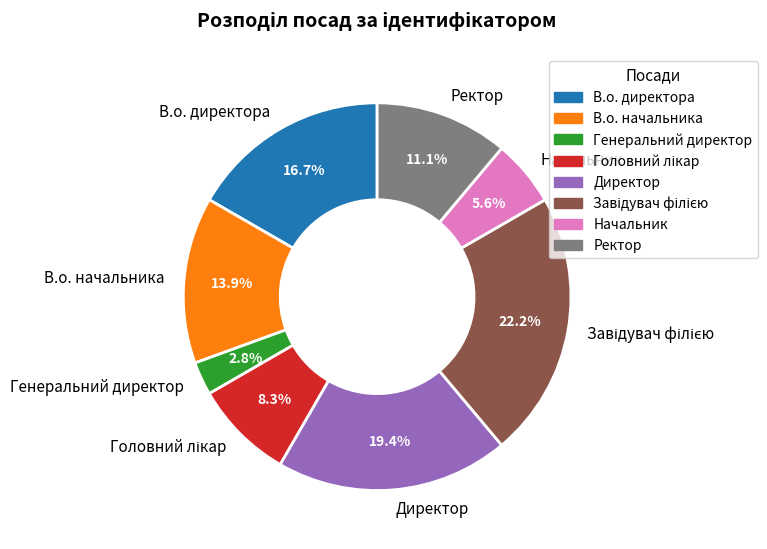

To the nearest percent, what is the difference between the largest and smallest slice percentages?

19%